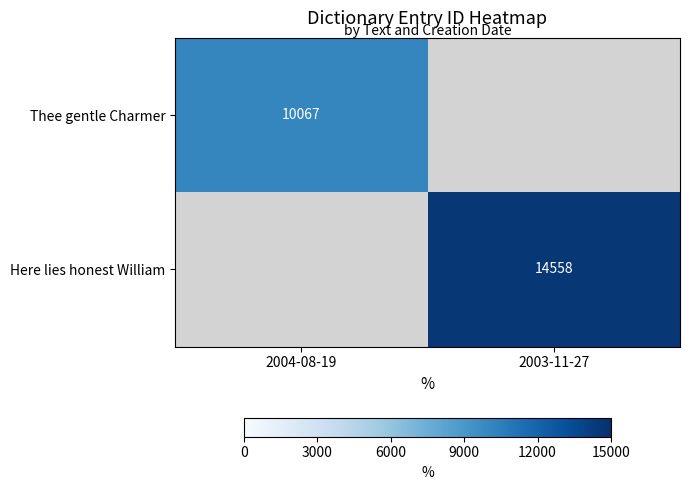

The Here lies honest William series shows 14558 at 2003-11-27. True or false?

True